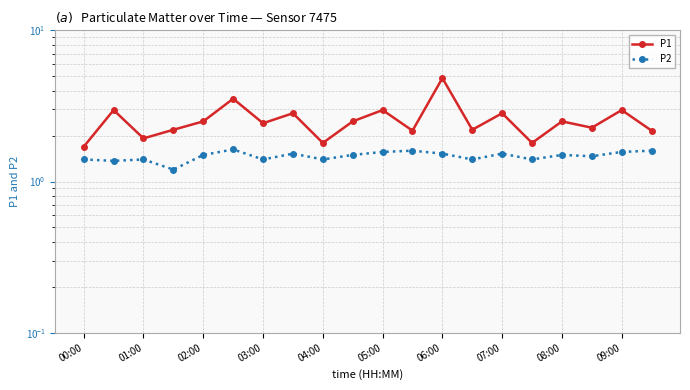

How many interior local peaks does the P1 series have?

8